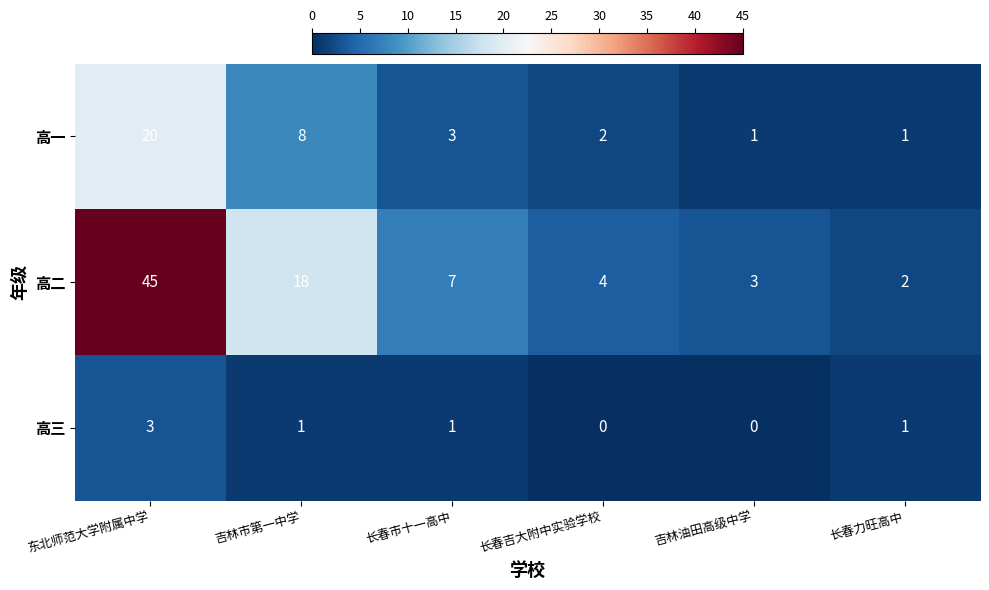

True or false: 高一 has a value of 29 at 东北师范大学附属中学.

False